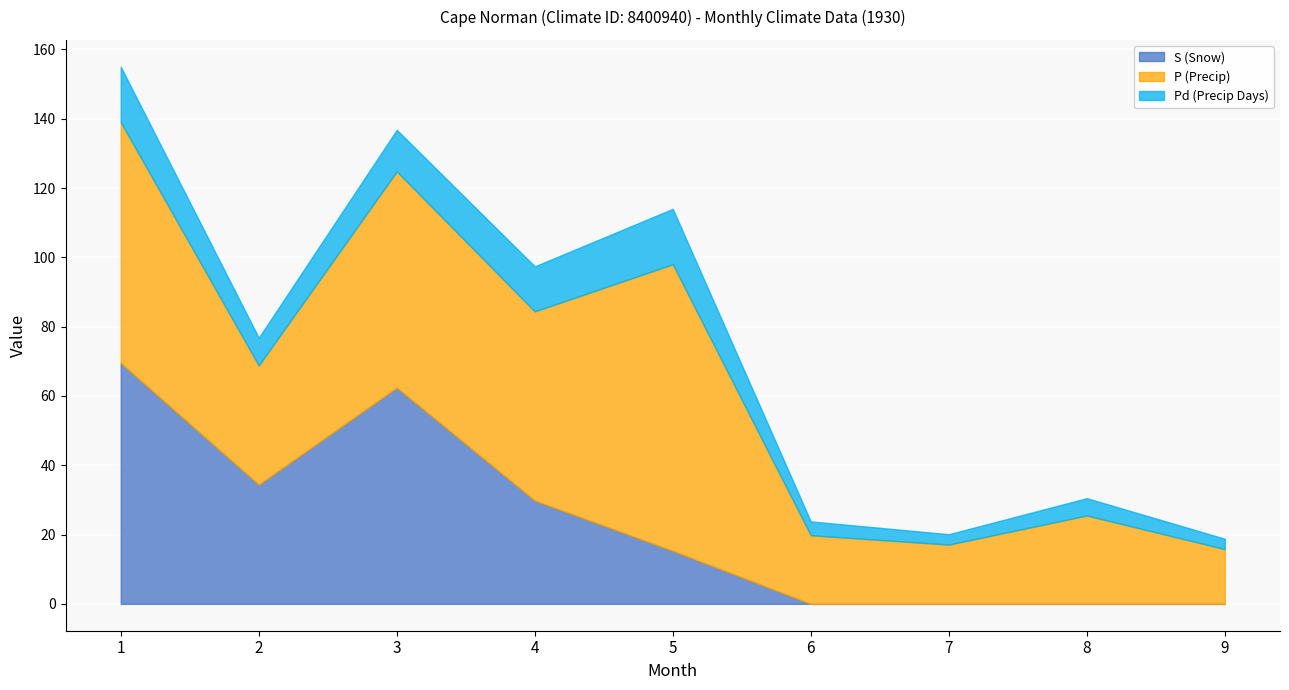

Reading left to right, what are all the values shown in this chart?

S (Snow): 69.5	34.4	62.4	29.8	15.3	0.0	0.0	0.0	0.0
P (Precip): 69.5	34.4	62.4	54.6	82.7	19.8	17.1	25.5	15.8
Pd (Precip Days): 16.0	8.0	12.0	13.0	16.0	4.0	3.0	5.0	3.0